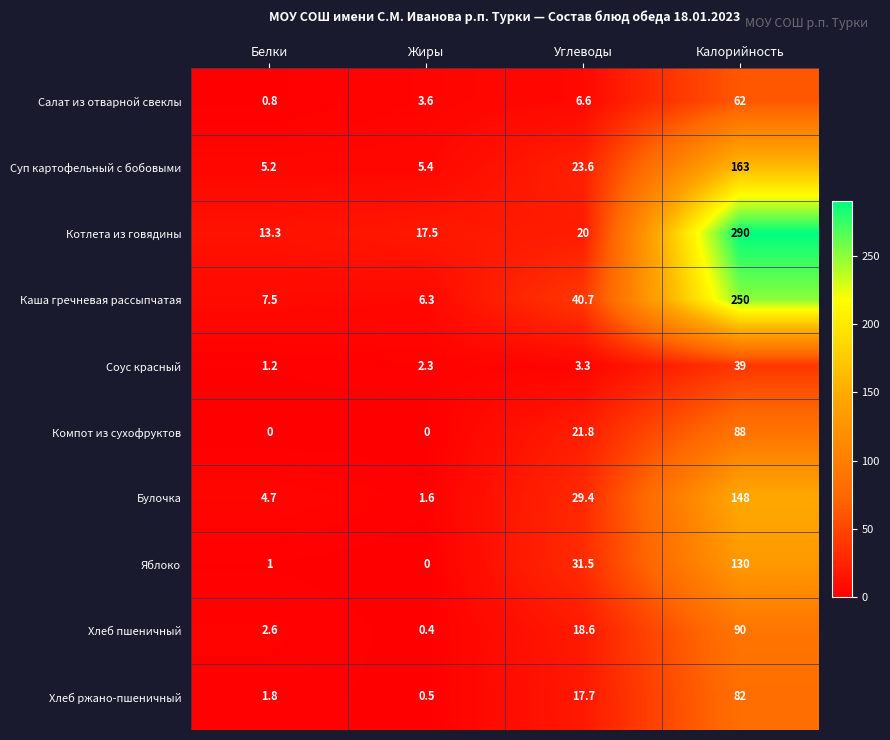

At which category does the chart reach its peak across all series?

Калорийность